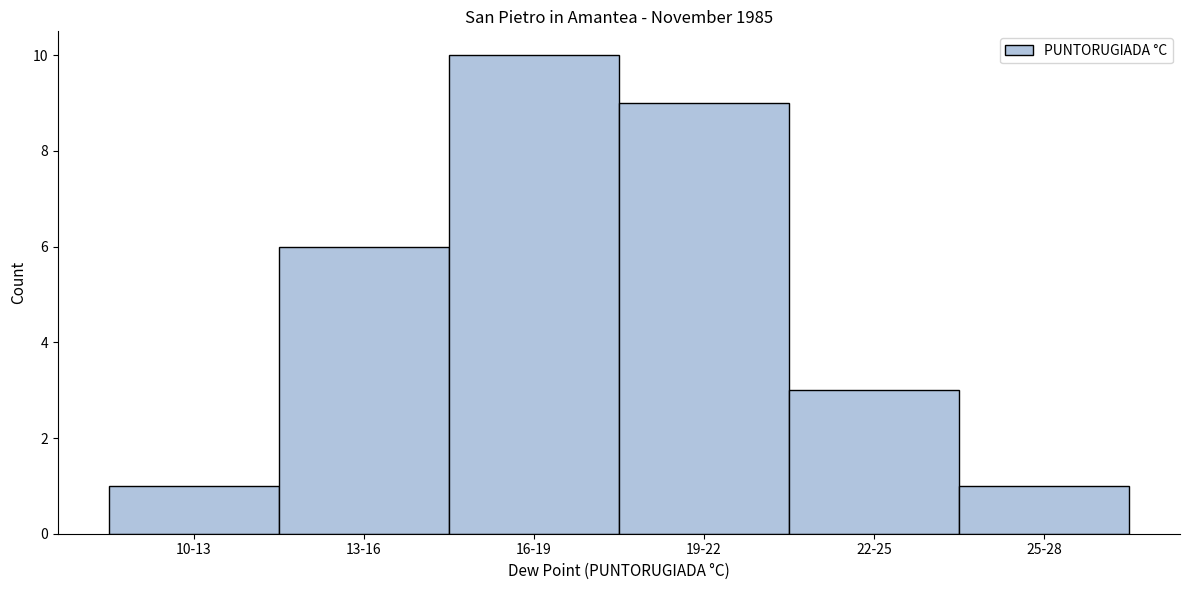

Reading left to right, what are all the values shown in this chart?

1	6	10	9	3	1